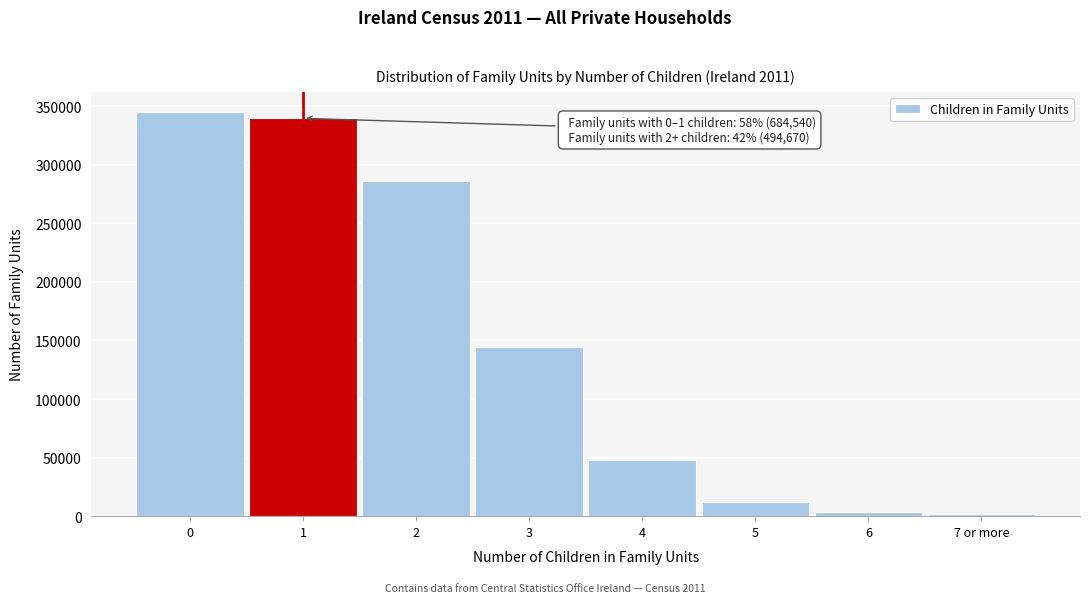

Reading left to right, what are all the values shown in this chart?

344944	339596	285952	144470	47602	11801	3253	1592